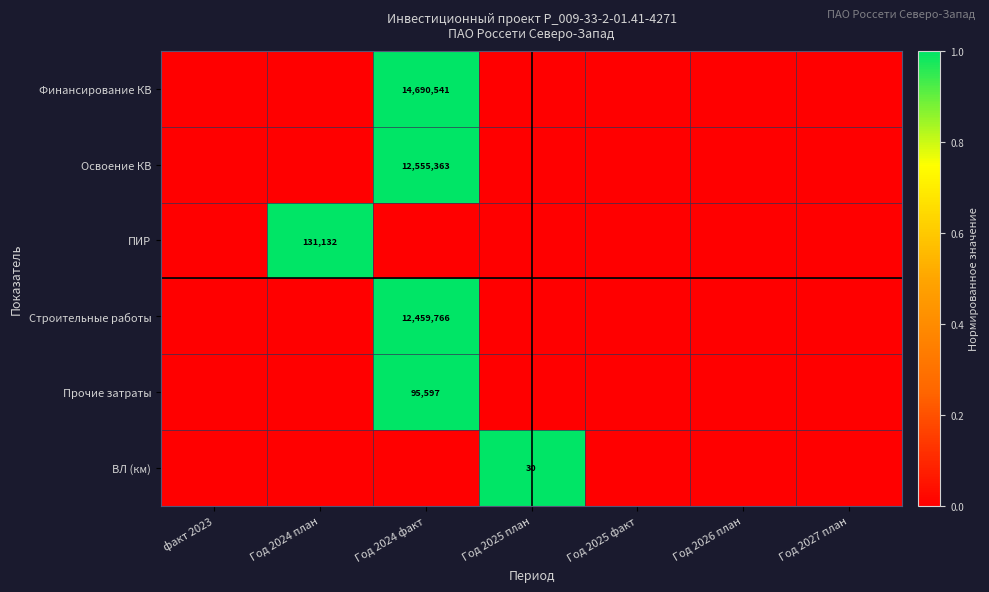

Which label corresponds to the largest value in the chart?

Год 2024 факт